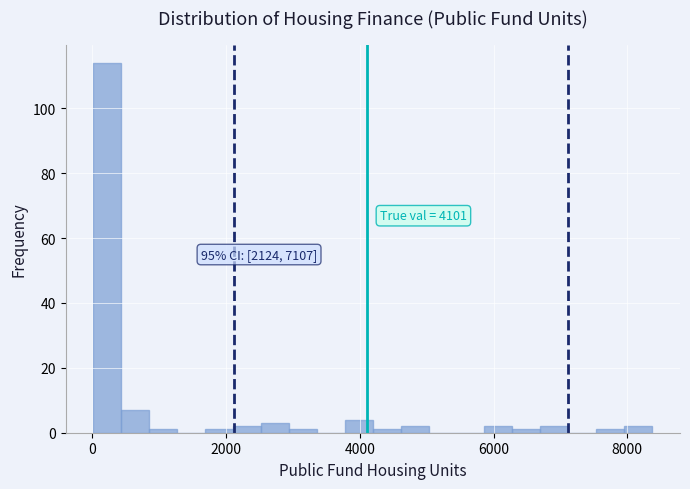

Around what value on the x-axis is the tallest bar? Give the approximate position of its centre, as read against the axis.

200